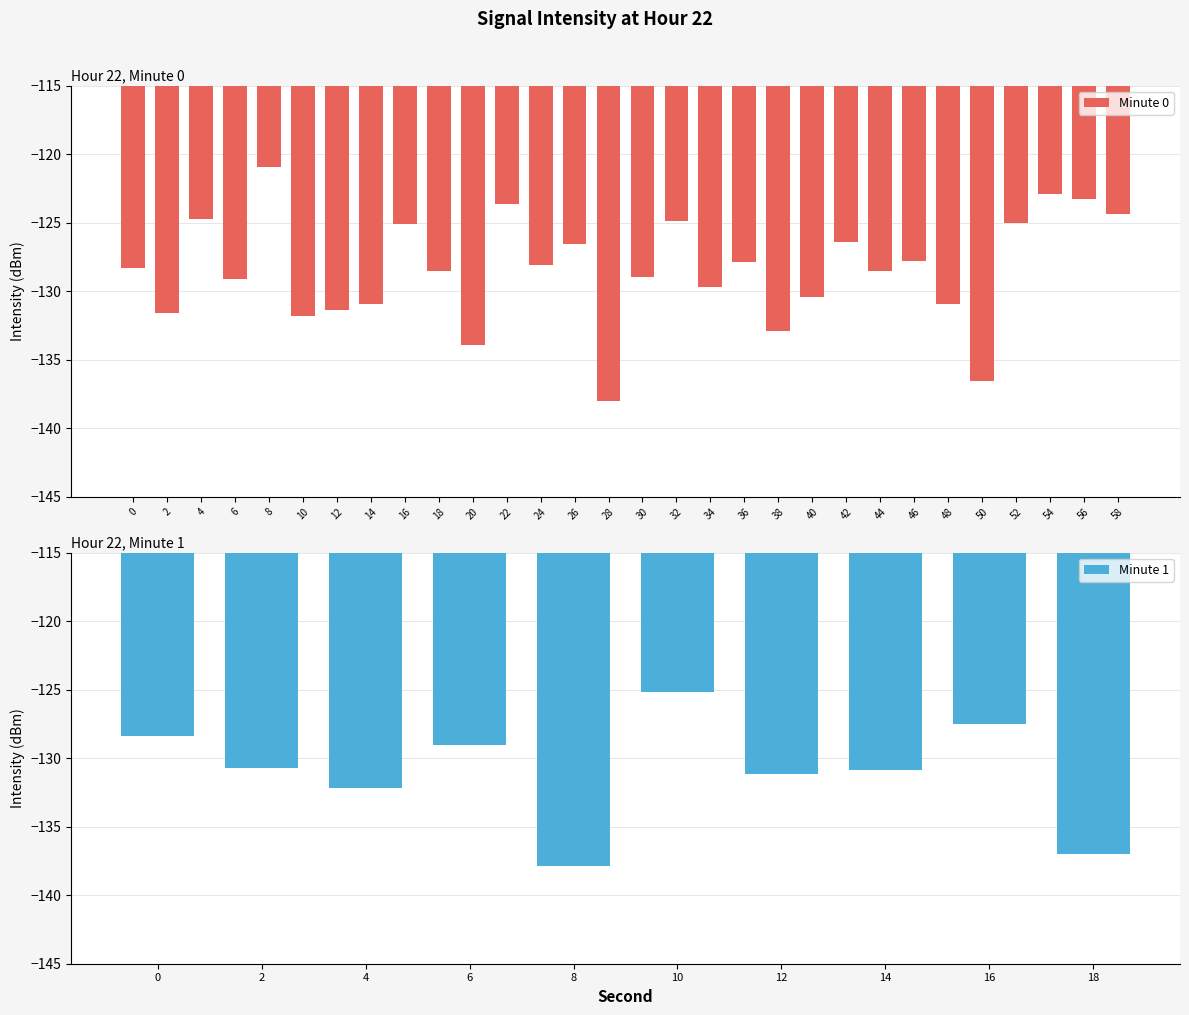

Which has a higher value, 30 or 18?

18